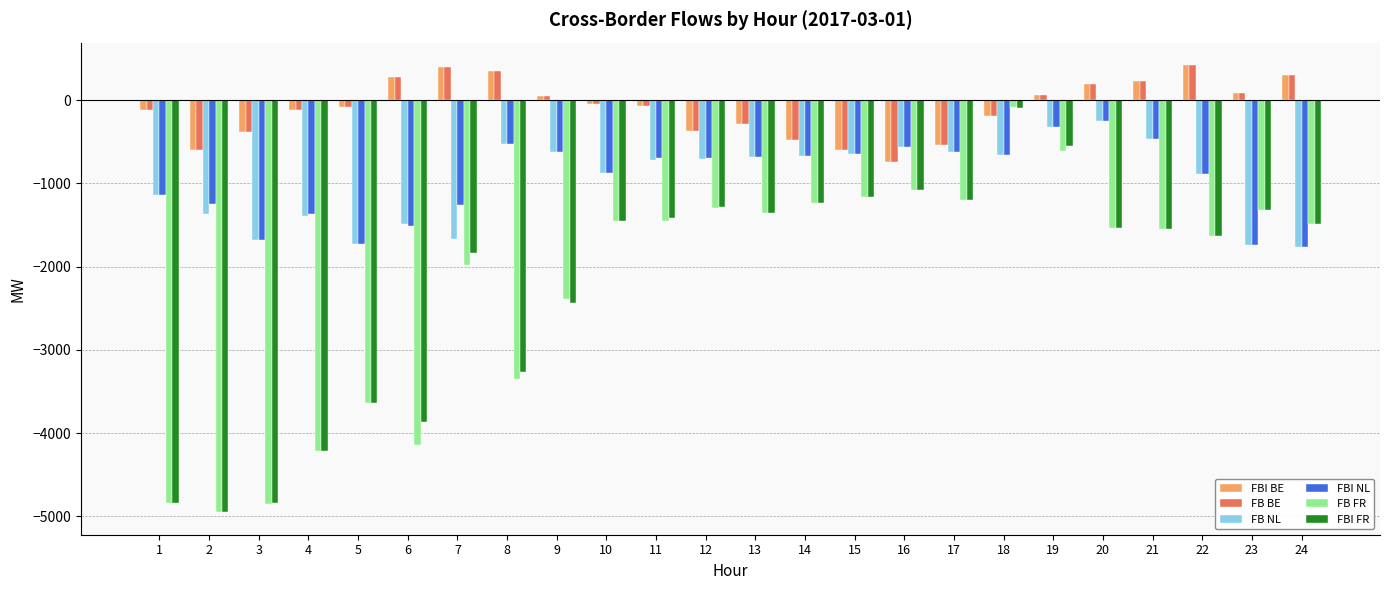

Which category has the lowest value in the FBI BE series?

16